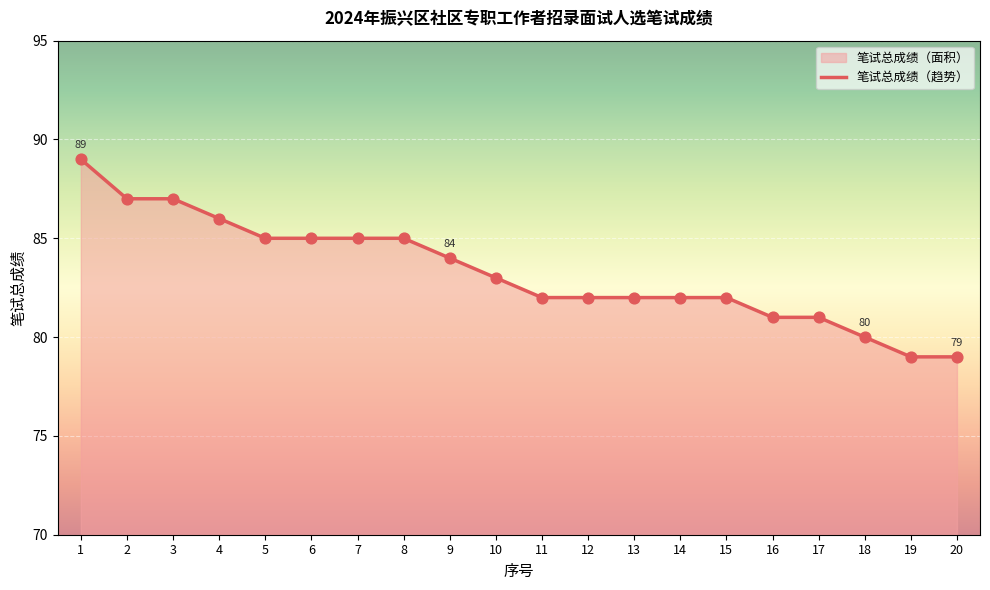

What is the change in value from 13 to 18?

-2